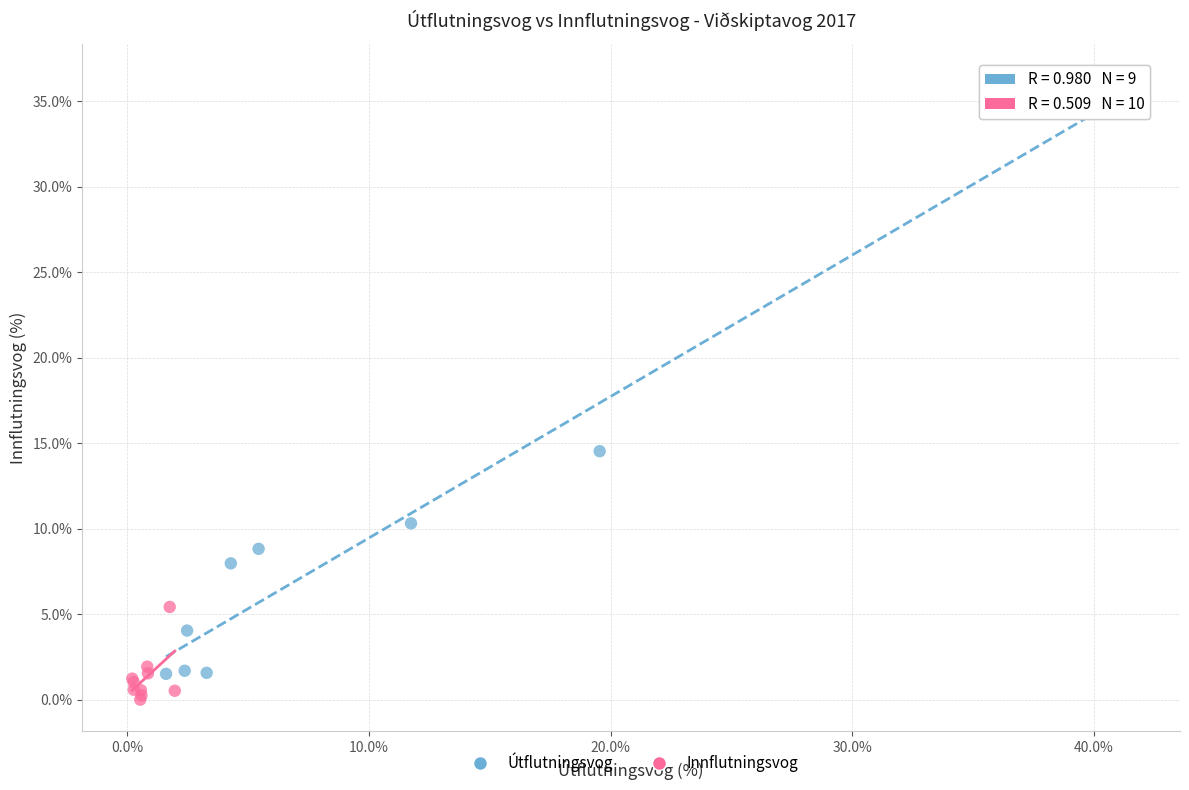

Which series has the largest Y range (max minus min)?

Útflutningsvog